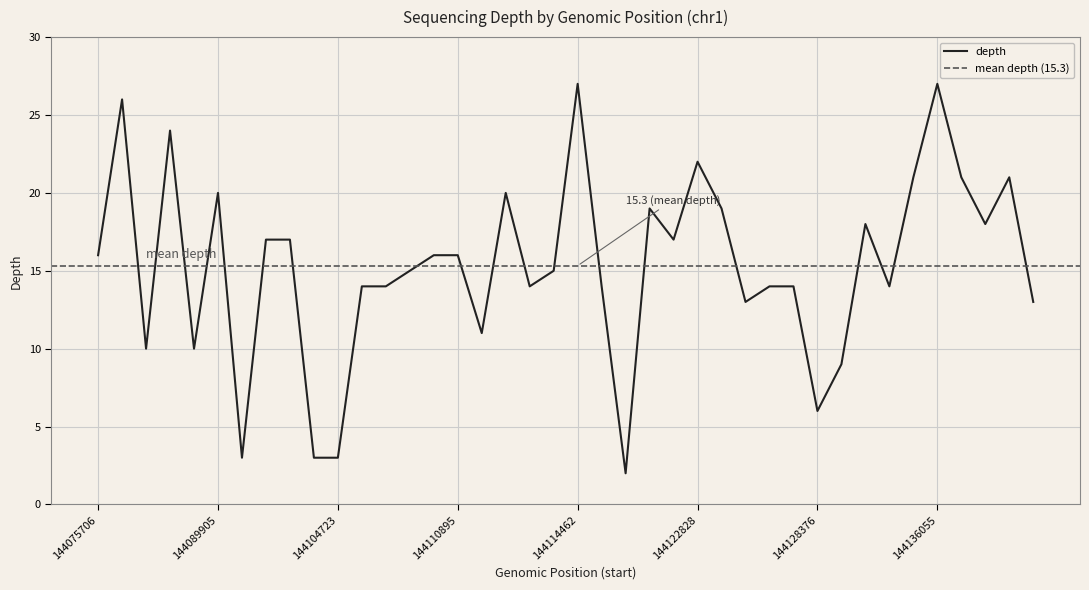

At which category does the chart reach its minimum across all series?

144115913